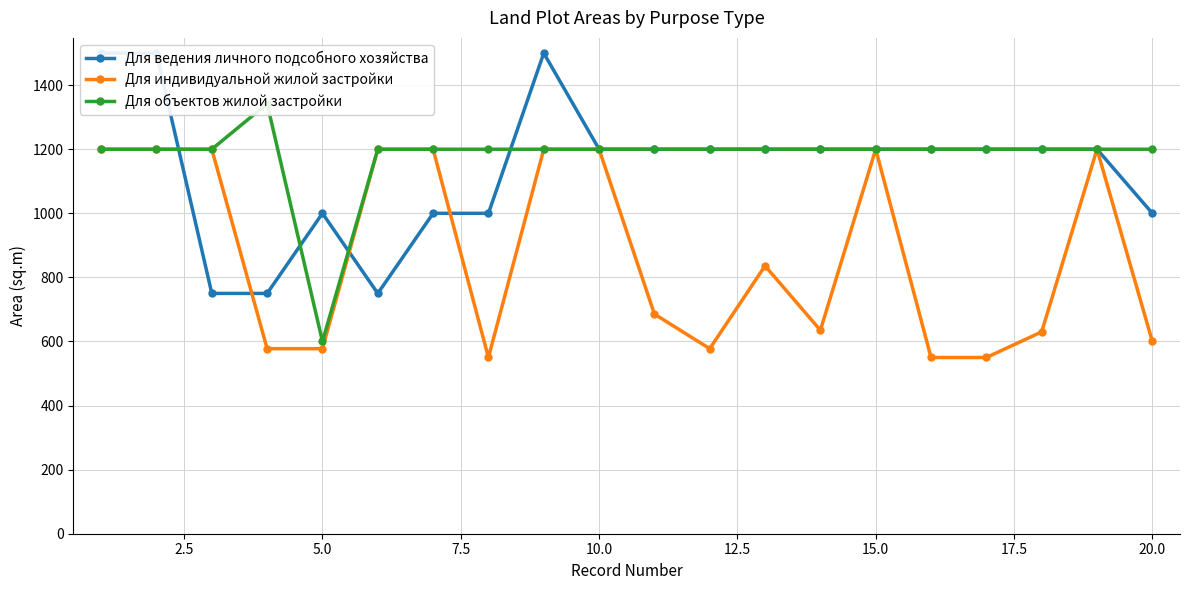

True or false: Для индивидуальной жилой застройки has more than 1 points higher than both neighbors.

True